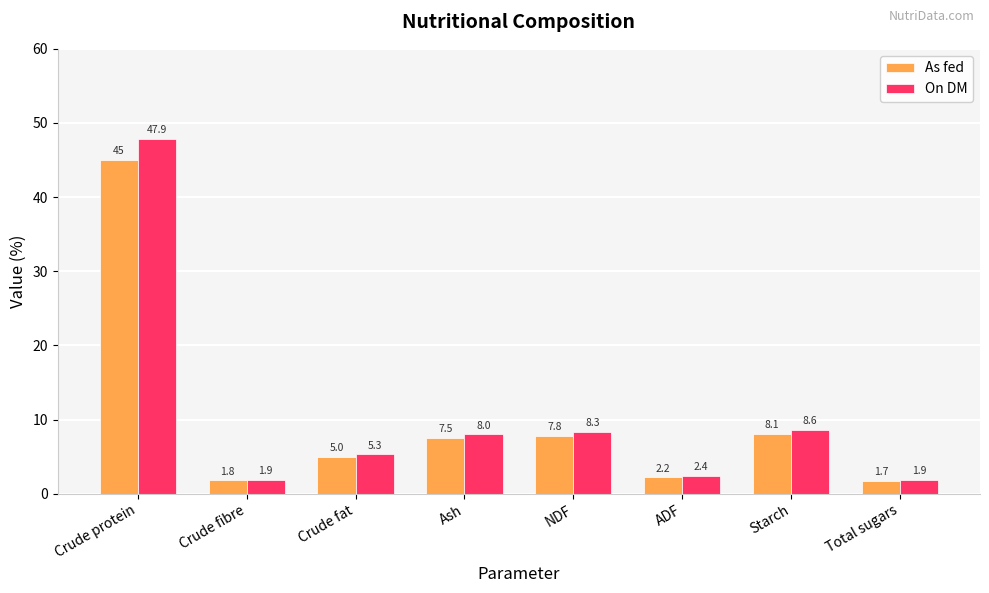

At Total sugars, list the series in order from largest to smallest.

On DM, As fed